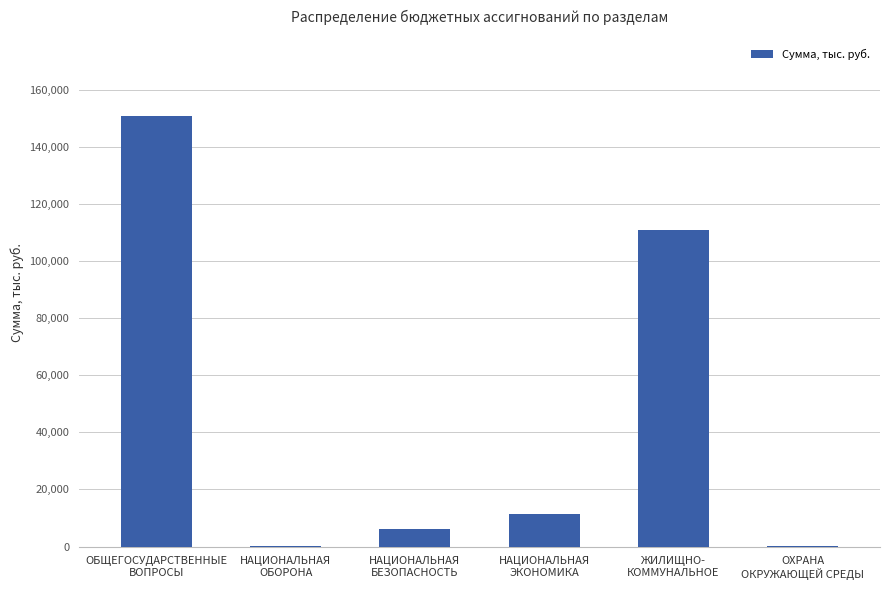

At which label is the value closest to 75375?

ЖИЛИЩНО-
КОММУНАЛЬНОЕ